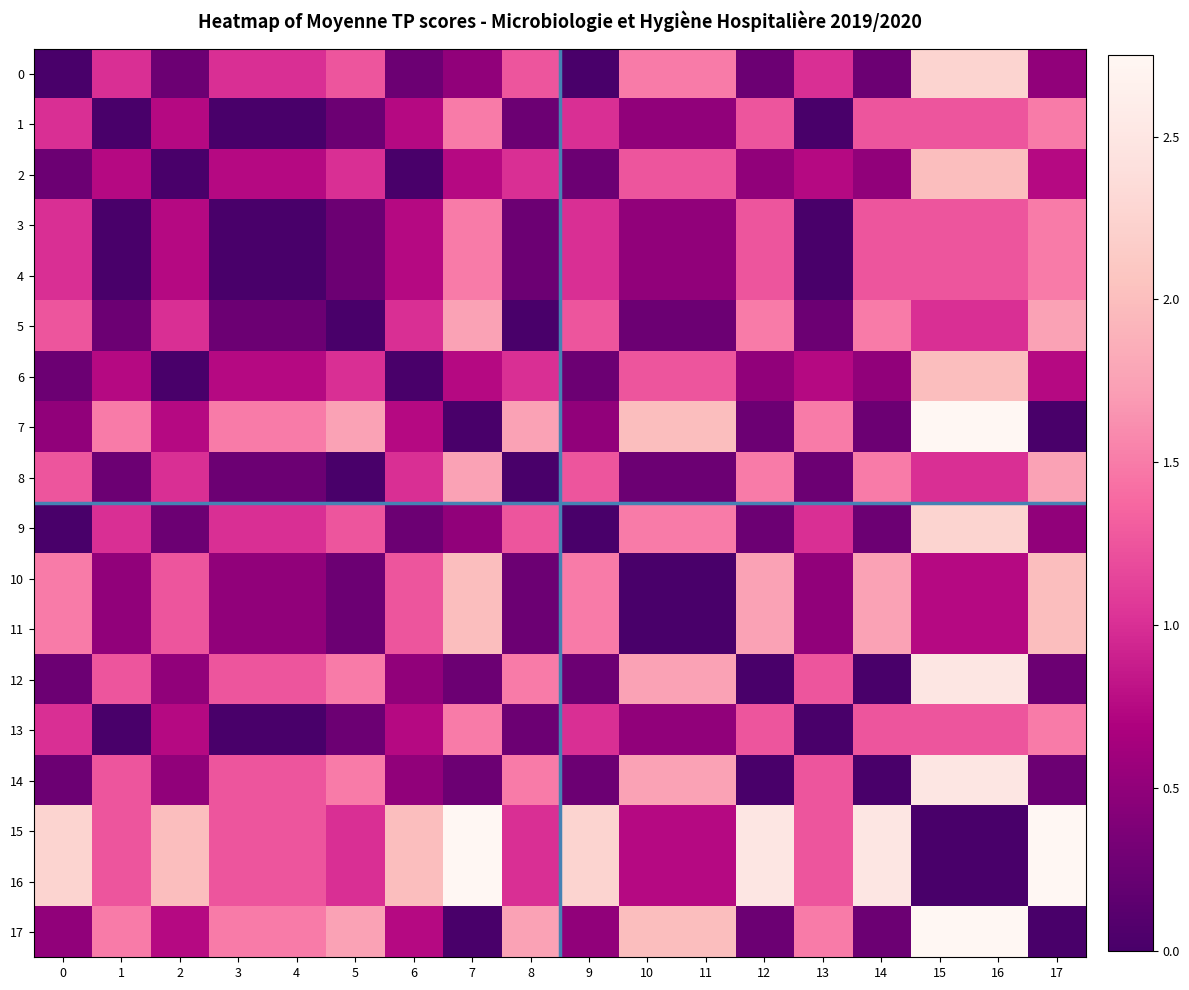

Reading left to right, list all the values displayed in this chart.

0: 0=0.0	1=1.0	2=0.2	3=1.0	4=1.0	5=1.2	6=0.2	7=0.5	8=1.2	9=0.0	10=1.5	11=1.5	12=0.2	13=1.0	14=0.2	15=2.2	16=2.2	17=0.5
1: 0=1.0	1=0.0	2=0.8	3=0.0	4=0.0	5=0.2	6=0.8	7=1.5	8=0.2	9=1.0	10=0.5	11=0.5	12=1.2	13=0.0	14=1.2	15=1.2	16=1.2	17=1.5
2: 0=0.2	1=0.8	2=0.0	3=0.8	4=0.8	5=1.0	6=0.0	7=0.8	8=1.0	9=0.2	10=1.2	11=1.2	12=0.5	13=0.8	14=0.5	15=2.0	16=2.0	17=0.8
3: 0=1.0	1=0.0	2=0.8	3=0.0	4=0.0	5=0.2	6=0.8	7=1.5	8=0.2	9=1.0	10=0.5	11=0.5	12=1.2	13=0.0	14=1.2	15=1.2	16=1.2	17=1.5
4: 0=1.0	1=0.0	2=0.8	3=0.0	4=0.0	5=0.2	6=0.8	7=1.5	8=0.2	9=1.0	10=0.5	11=0.5	12=1.2	13=0.0	14=1.2	15=1.2	16=1.2	17=1.5
5: 0=1.2	1=0.2	2=1.0	3=0.2	4=0.2	5=0.0	6=1.0	7=1.8	8=0.0	9=1.2	10=0.2	11=0.2	12=1.5	13=0.2	14=1.5	15=1.0	16=1.0	17=1.8
6: 0=0.2	1=0.8	2=0.0	3=0.8	4=0.8	5=1.0	6=0.0	7=0.8	8=1.0	9=0.2	10=1.2	11=1.2	12=0.5	13=0.8	14=0.5	15=2.0	16=2.0	17=0.8
7: 0=0.5	1=1.5	2=0.8	3=1.5	4=1.5	5=1.8	6=0.8	7=0.0	8=1.8	9=0.5	10=2.0	11=2.0	12=0.2	13=1.5	14=0.2	15=2.8	16=2.8	17=0.0
8: 0=1.2	1=0.2	2=1.0	3=0.2	4=0.2	5=0.0	6=1.0	7=1.8	8=0.0	9=1.2	10=0.2	11=0.2	12=1.5	13=0.2	14=1.5	15=1.0	16=1.0	17=1.8
9: 0=0.0	1=1.0	2=0.2	3=1.0	4=1.0	5=1.2	6=0.2	7=0.5	8=1.2	9=0.0	10=1.5	11=1.5	12=0.2	13=1.0	14=0.2	15=2.2	16=2.2	17=0.5
10: 0=1.5	1=0.5	2=1.2	3=0.5	4=0.5	5=0.2	6=1.2	7=2.0	8=0.2	9=1.5	10=0.0	11=0.0	12=1.8	13=0.5	14=1.8	15=0.8	16=0.8	17=2.0
11: 0=1.5	1=0.5	2=1.2	3=0.5	4=0.5	5=0.2	6=1.2	7=2.0	8=0.2	9=1.5	10=0.0	11=0.0	12=1.8	13=0.5	14=1.8	15=0.8	16=0.8	17=2.0
12: 0=0.2	1=1.2	2=0.5	3=1.2	4=1.2	5=1.5	6=0.5	7=0.2	8=1.5	9=0.2	10=1.8	11=1.8	12=0.0	13=1.2	14=0.0	15=2.5	16=2.5	17=0.2
13: 0=1.0	1=0.0	2=0.8	3=0.0	4=0.0	5=0.2	6=0.8	7=1.5	8=0.2	9=1.0	10=0.5	11=0.5	12=1.2	13=0.0	14=1.2	15=1.2	16=1.2	17=1.5
14: 0=0.2	1=1.2	2=0.5	3=1.2	4=1.2	5=1.5	6=0.5	7=0.2	8=1.5	9=0.2	10=1.8	11=1.8	12=0.0	13=1.2	14=0.0	15=2.5	16=2.5	17=0.2
15: 0=2.2	1=1.2	2=2.0	3=1.2	4=1.2	5=1.0	6=2.0	7=2.8	8=1.0	9=2.2	10=0.8	11=0.8	12=2.5	13=1.2	14=2.5	15=0.0	16=0.0	17=2.8
16: 0=2.2	1=1.2	2=2.0	3=1.2	4=1.2	5=1.0	6=2.0	7=2.8	8=1.0	9=2.2	10=0.8	11=0.8	12=2.5	13=1.2	14=2.5	15=0.0	16=0.0	17=2.8
17: 0=0.5	1=1.5	2=0.8	3=1.5	4=1.5	5=1.8	6=0.8	7=0.0	8=1.8	9=0.5	10=2.0	11=2.0	12=0.2	13=1.5	14=0.2	15=2.8	16=2.8	17=0.0